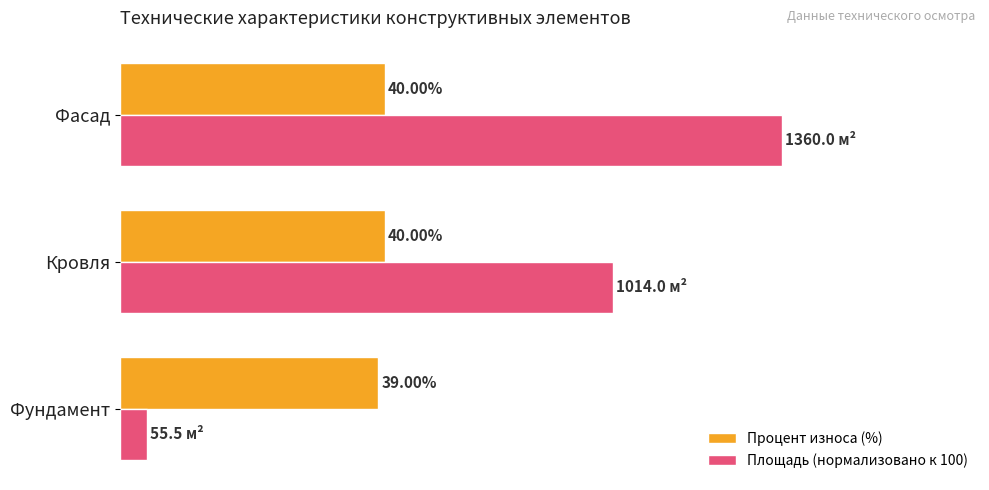

Which category has the lowest value in the Процент износа (%) series?

Фундамент